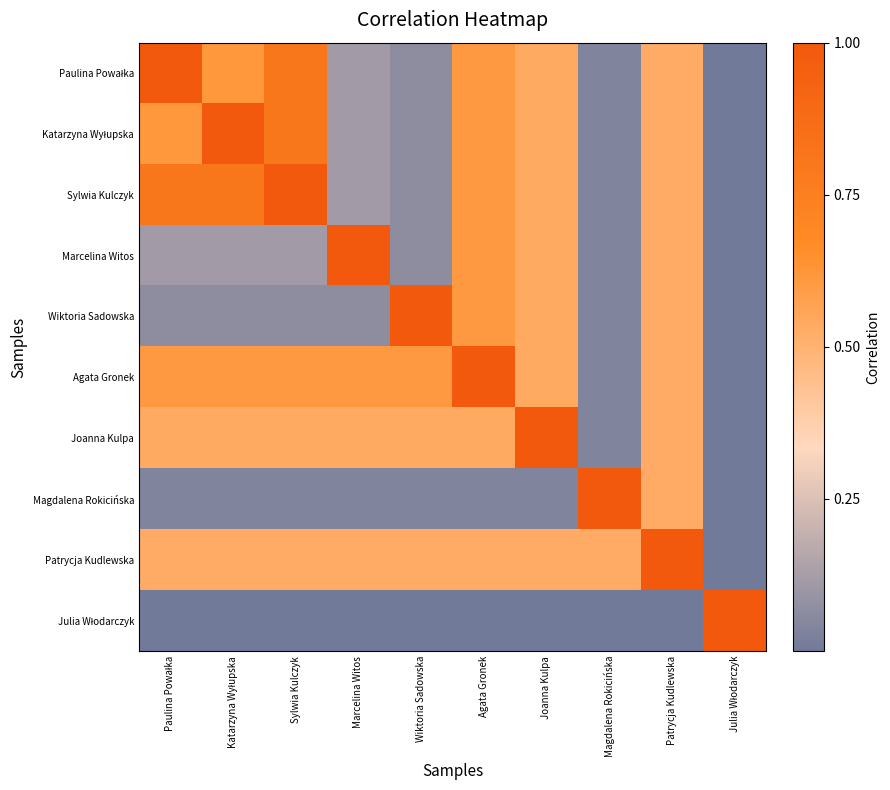

What is the spread (max minus min) of values at Sylwia Kulczyk?

1.0